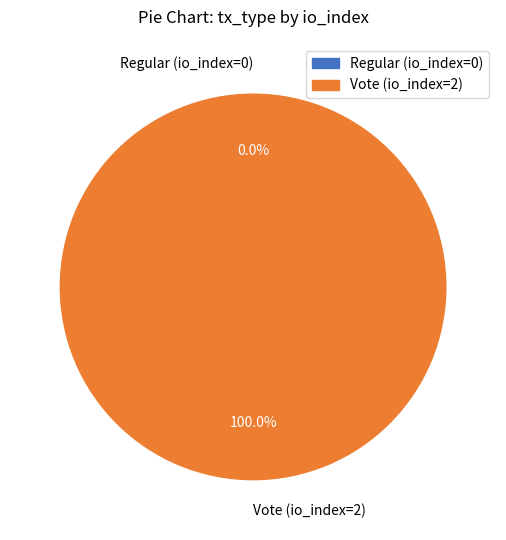

To the nearest percent, what is the difference between the largest and smallest slice percentages?

100%